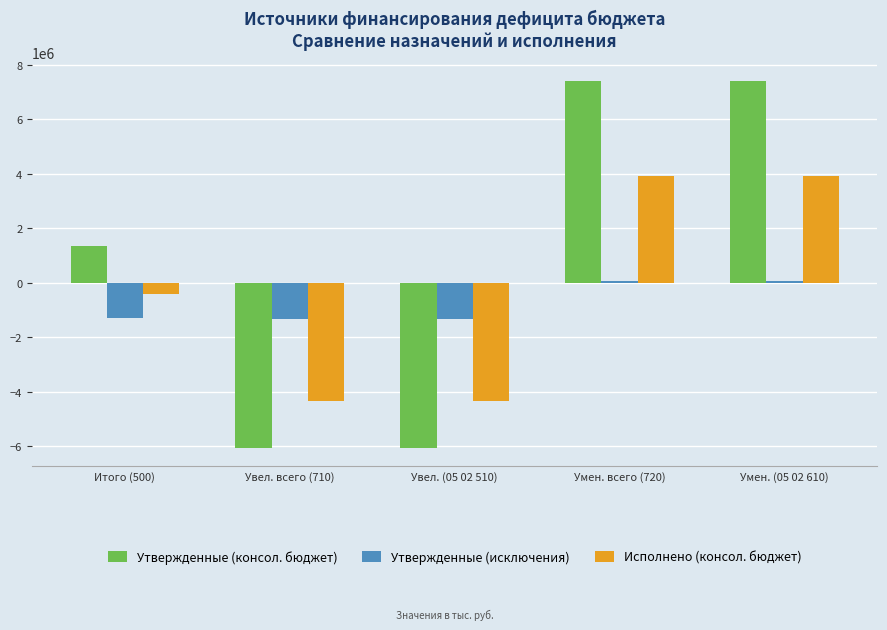

Which series has the largest range (max minus min)?

Утвержденные (консол. бюджет)